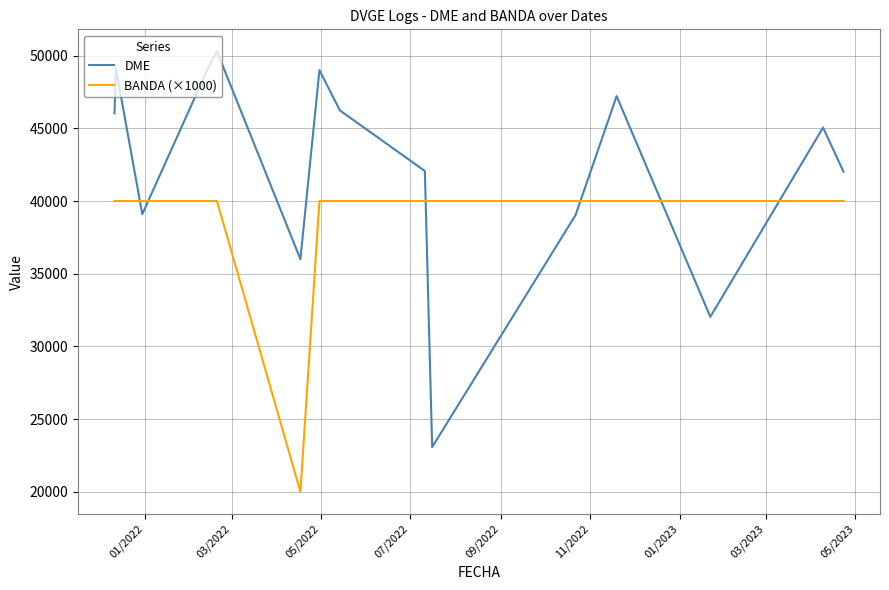

True or false: DME and BANDA (×1000) cross at least once.

True